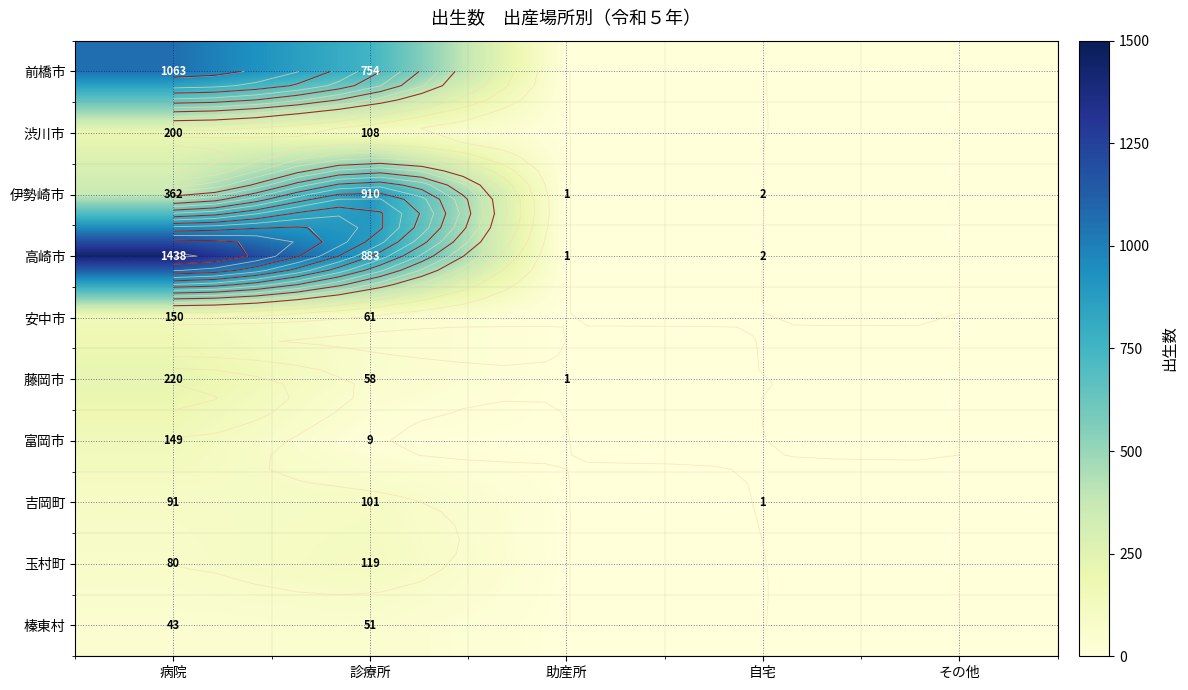

How many values in 前橋市 are above zero?

2